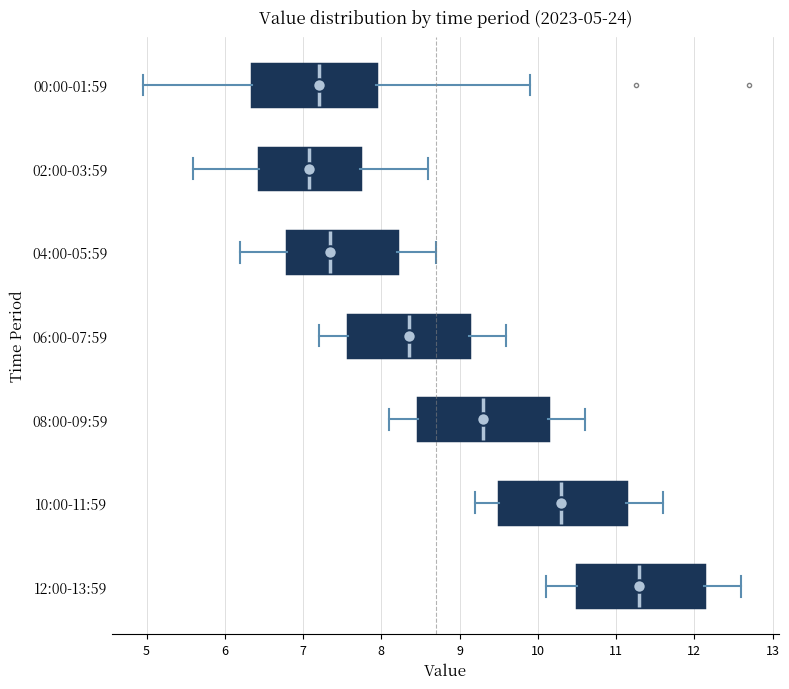

Which box's median line is the furthest to the right?

12:00-13:59